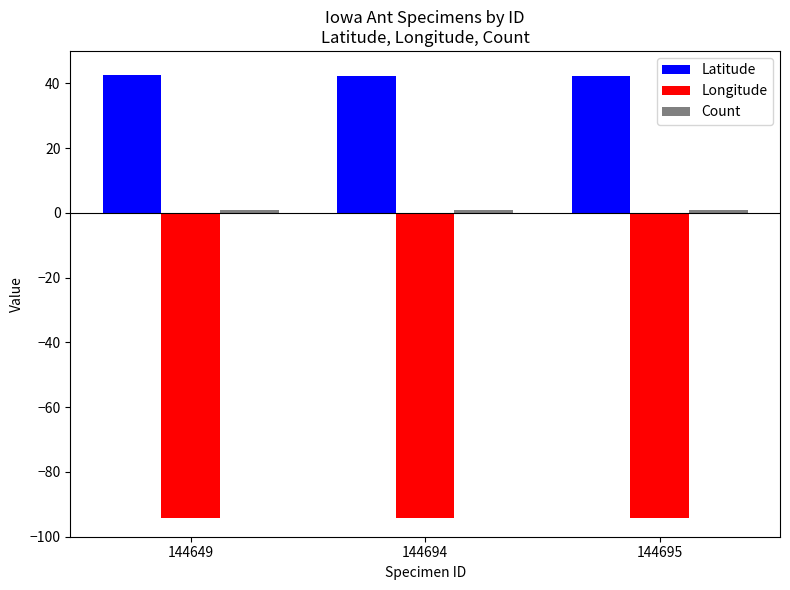

Which series has the largest total across all categories?

Latitude